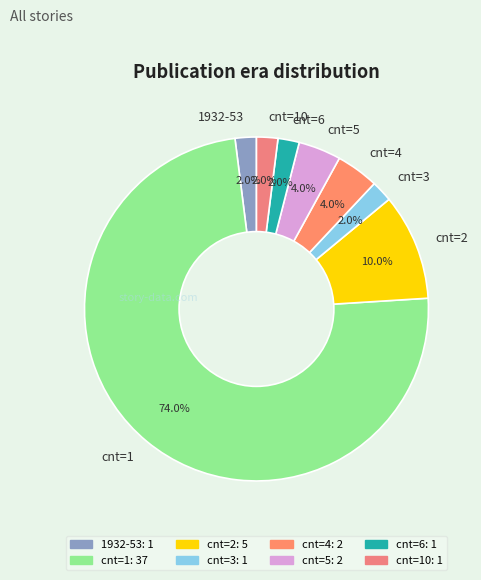

Which has a higher value, cnt=5 or cnt=3?

cnt=5